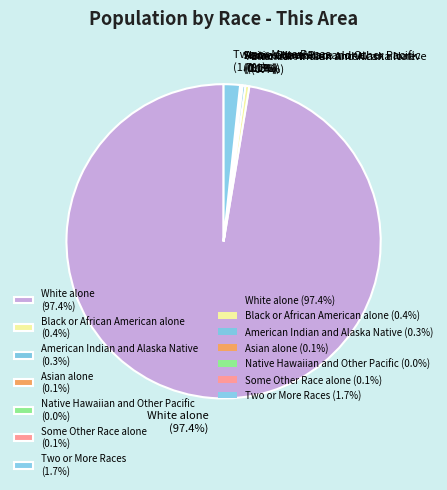

To the nearest percent, what percentage of the pie is Two or More Races?

2%